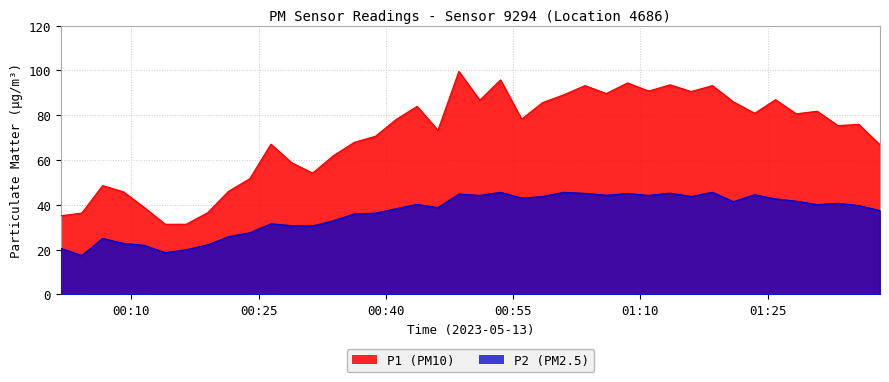

In P2, how many points are lower than both neighbors (excluding endpoints)?

11